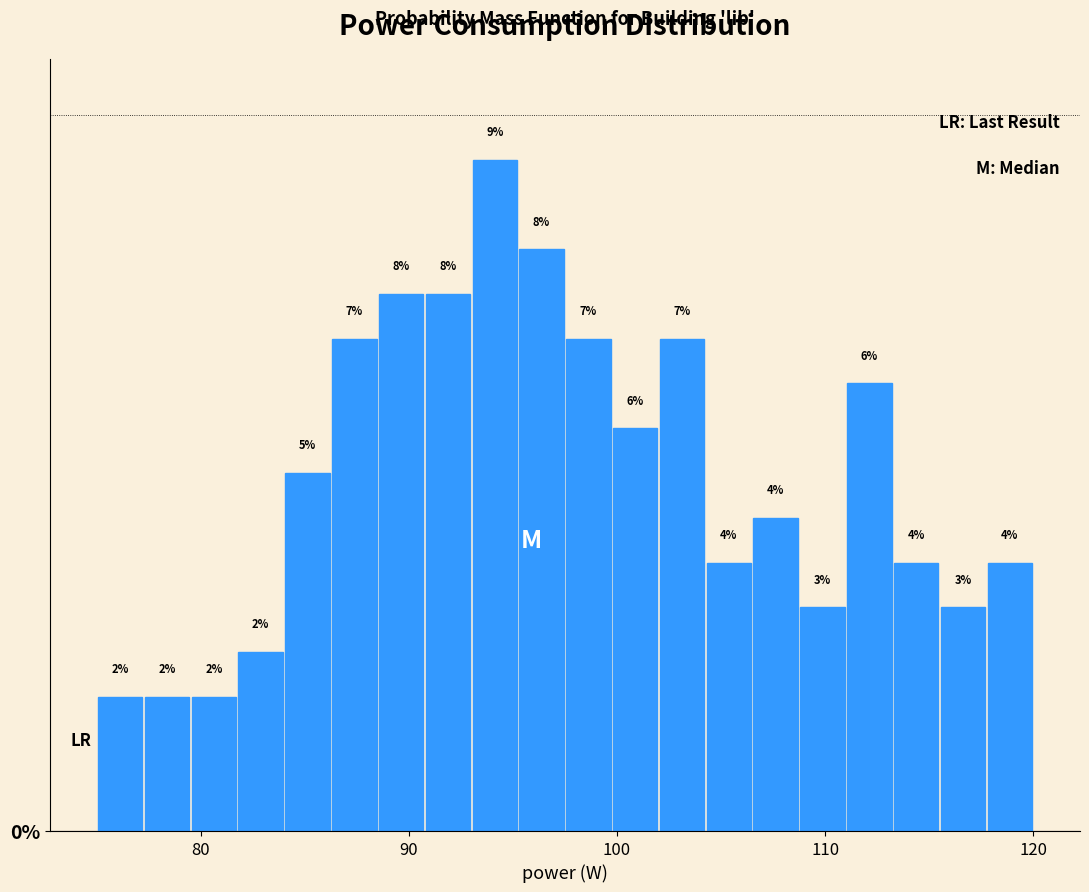

Read against the x-axis, roughly where is the centre of the tallest bar?

94